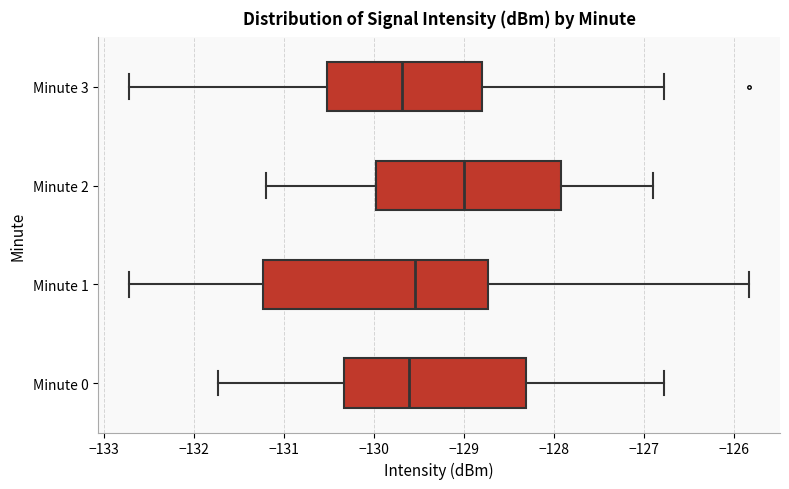

Reading bottom to top, transcribe this box plot: for each box, give where its median line is, the range the box spans, and where its two whiskers end, as read against the x-axis. The values are not printed on the chart, so give them approximately, as read against the axis.

Minute 0: median -129.6, box -130.3 to -128.3, whiskers -131.7 to -126.8
Minute 1: median -129.5, box -131.2 to -128.7, whiskers -132.7 to -125.8
Minute 2: median -129.0, box -130.0 to -127.9, whiskers -131.2 to -126.9
Minute 3: median -129.7, box -130.5 to -128.8, whiskers -132.7 to -126.8